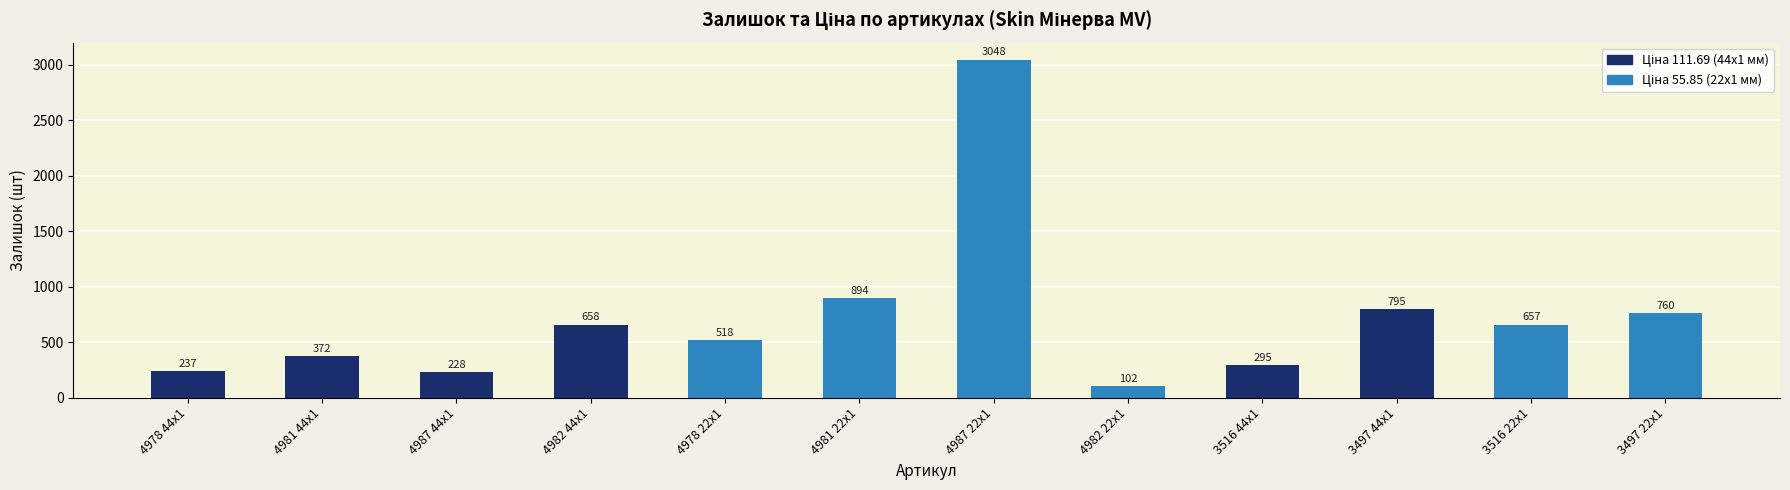

Reading left to right, list all the values displayed in this chart.

237	372	228	658	518	894	3048	102	295	795	657	760